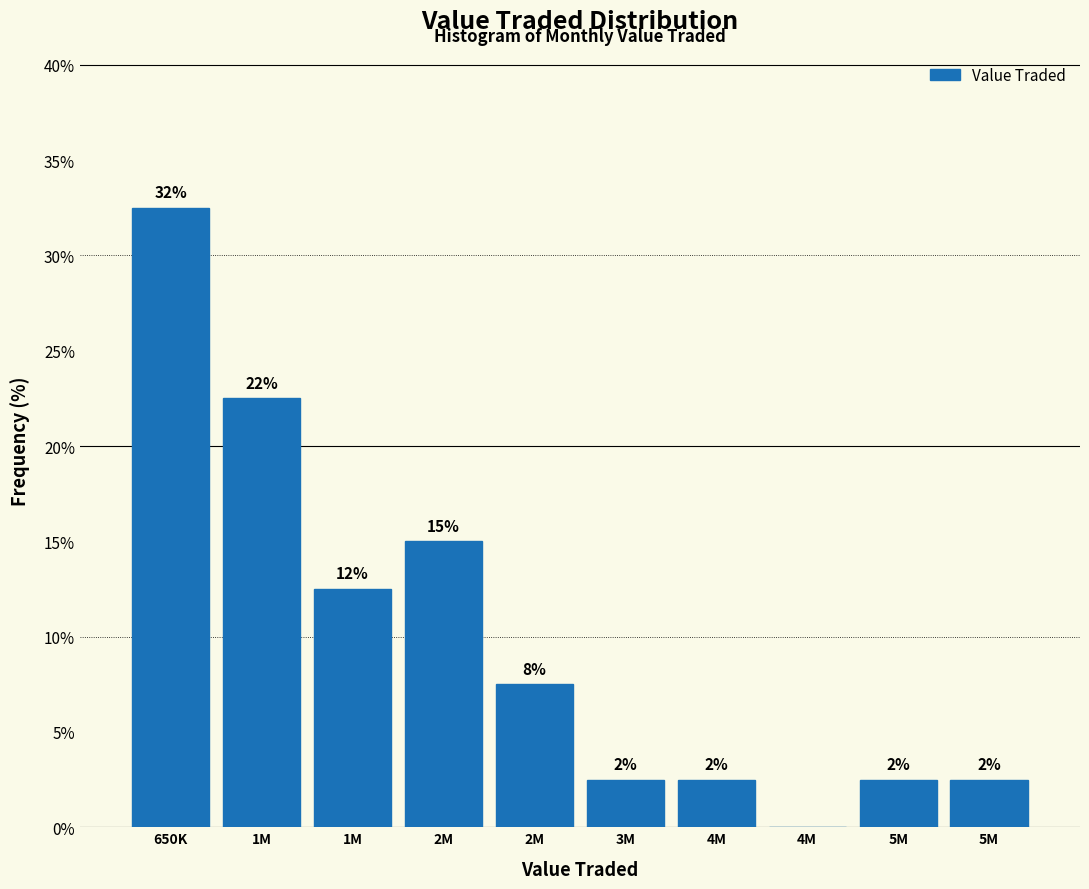

Are the bars horizontal?

No